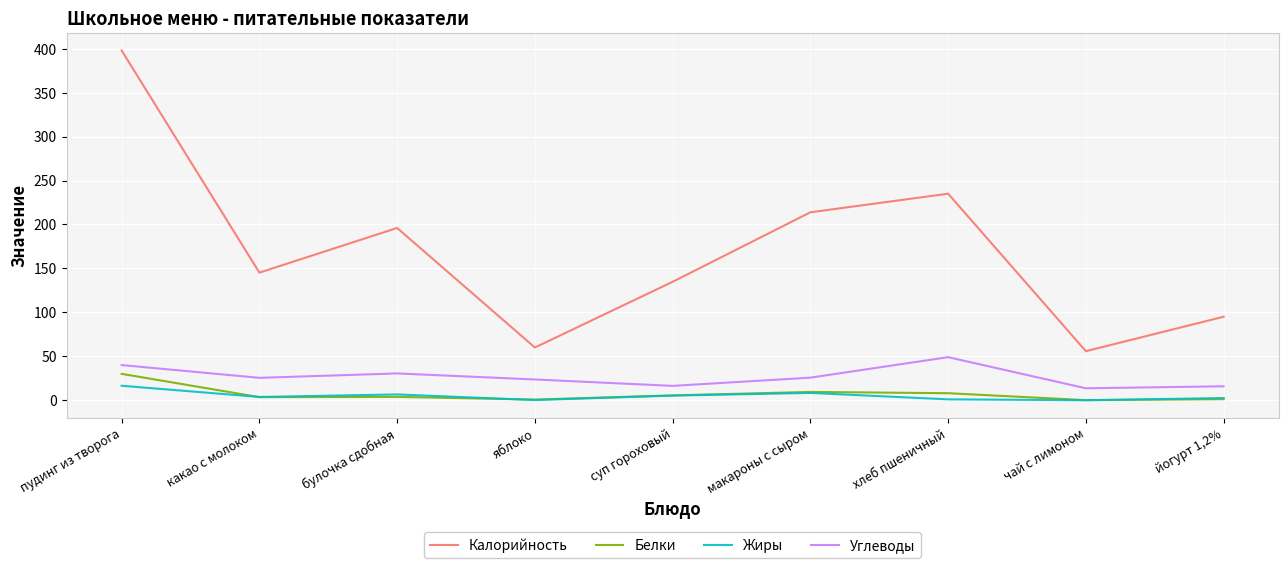

Rank the series at хлеб пшеничный from highest to lowest value.

Калорийность, Углеводы, Белки, Жиры